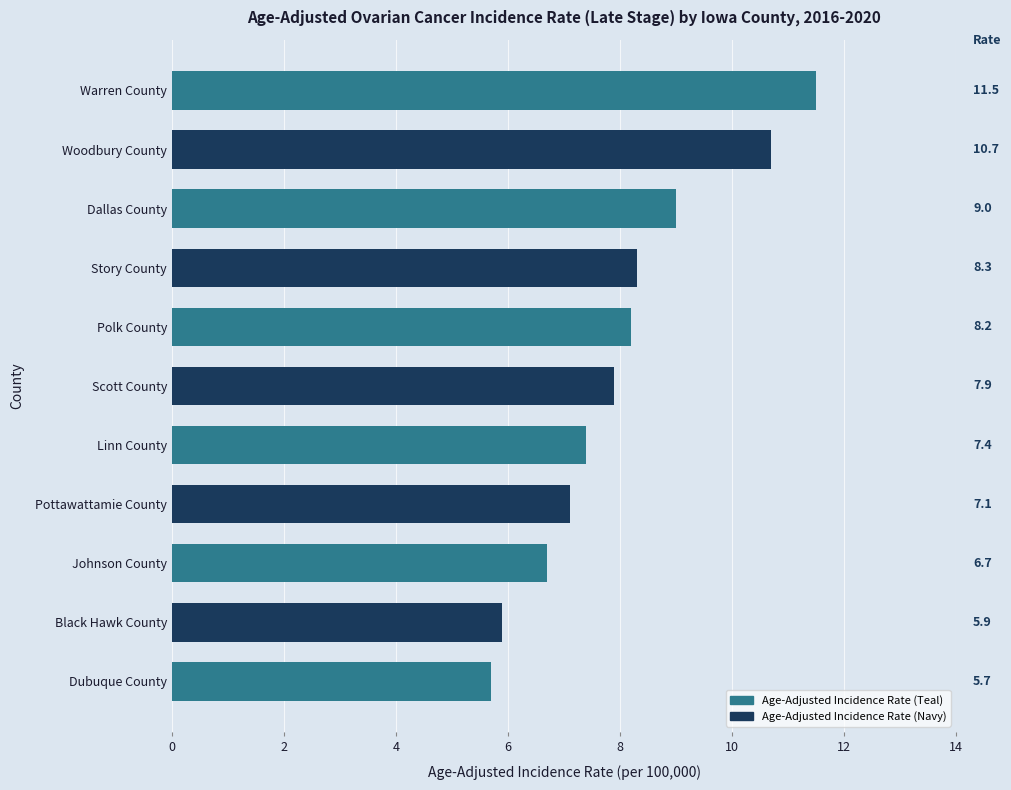

What is the maximum value shown in the chart?

11.5